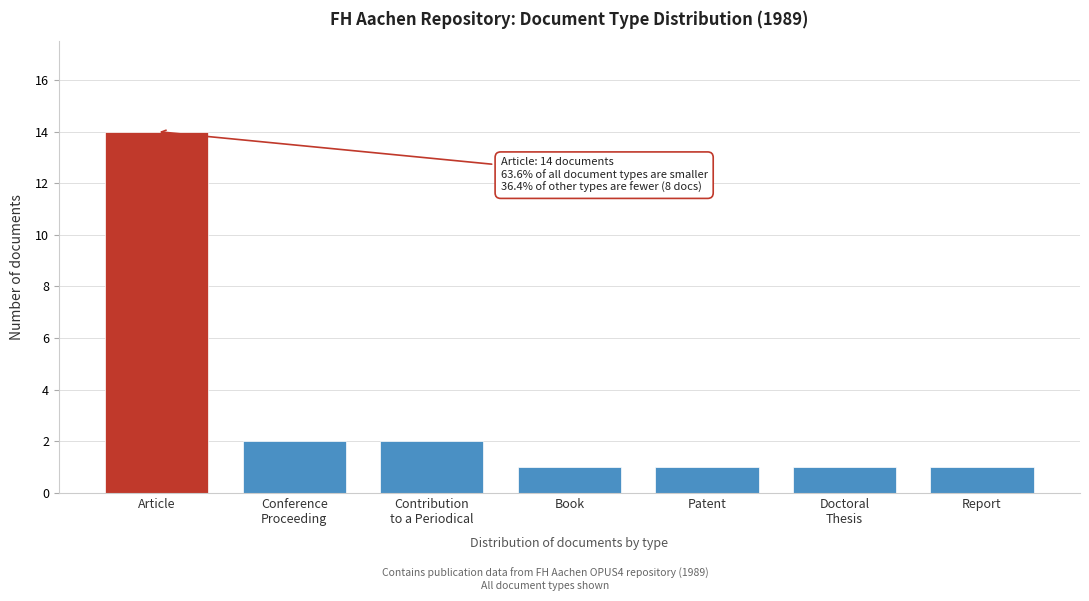

Reading right to left, transcribe all the data shown in this chart.

1	1	1	1	2	2	14